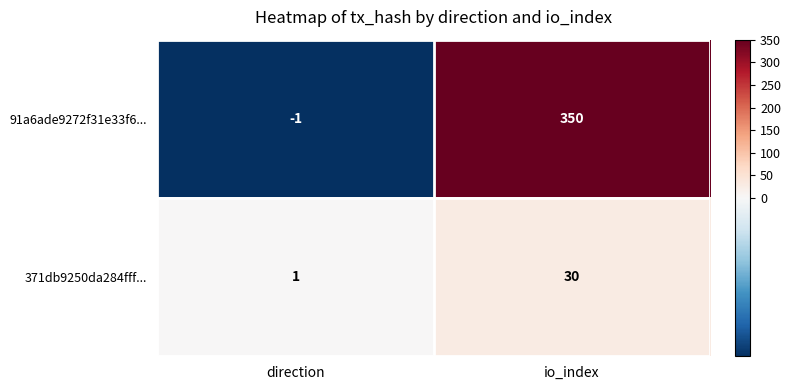

At which category is the sum across all series the highest?

io_index